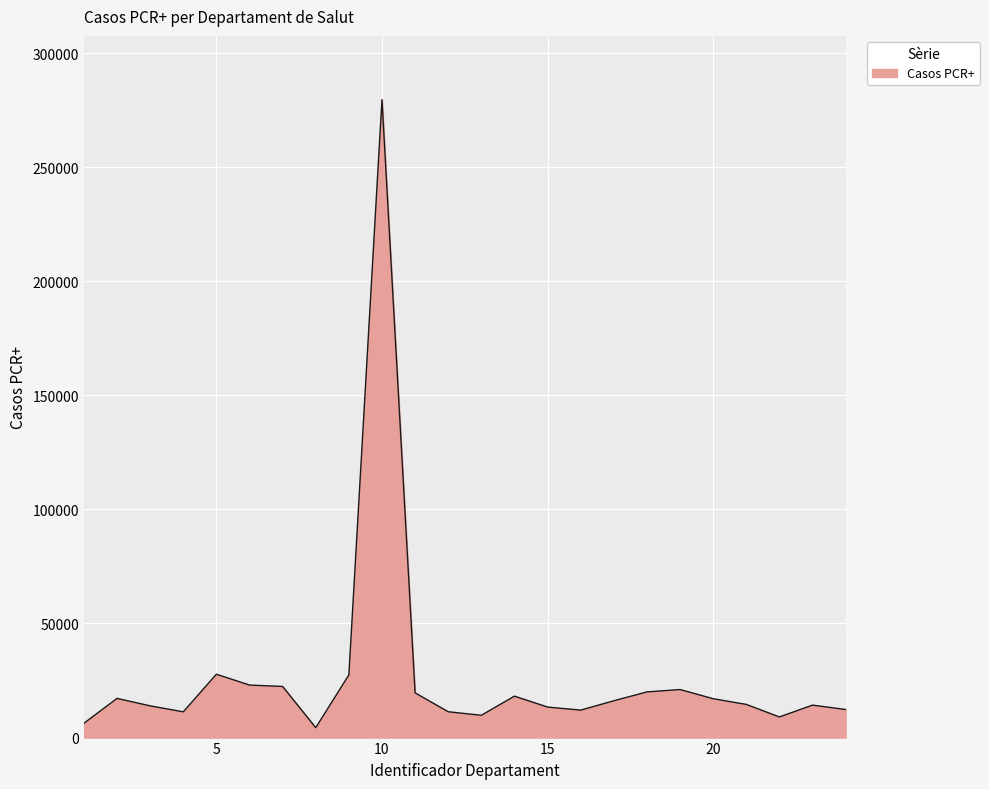

What is the difference between the maximum and minimum values?

275207